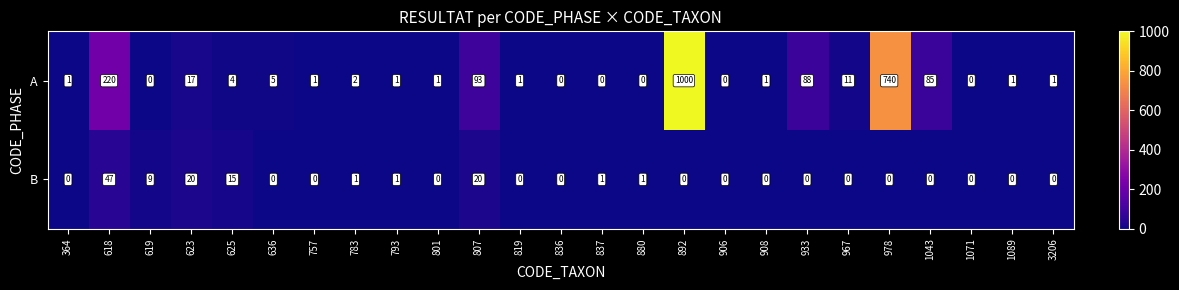

Which series has the largest range (max minus min)?

A